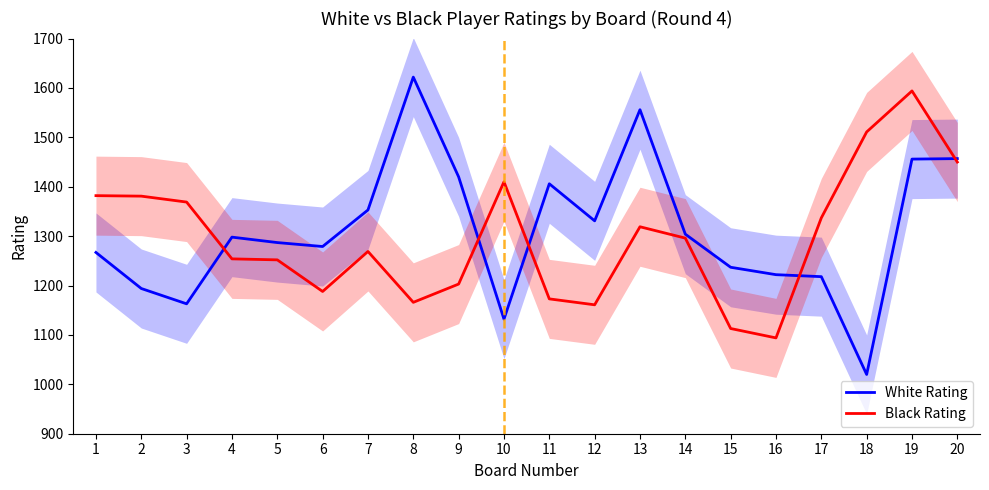

List the series in order of their overall mean, highest first.

White Rating, Black Rating